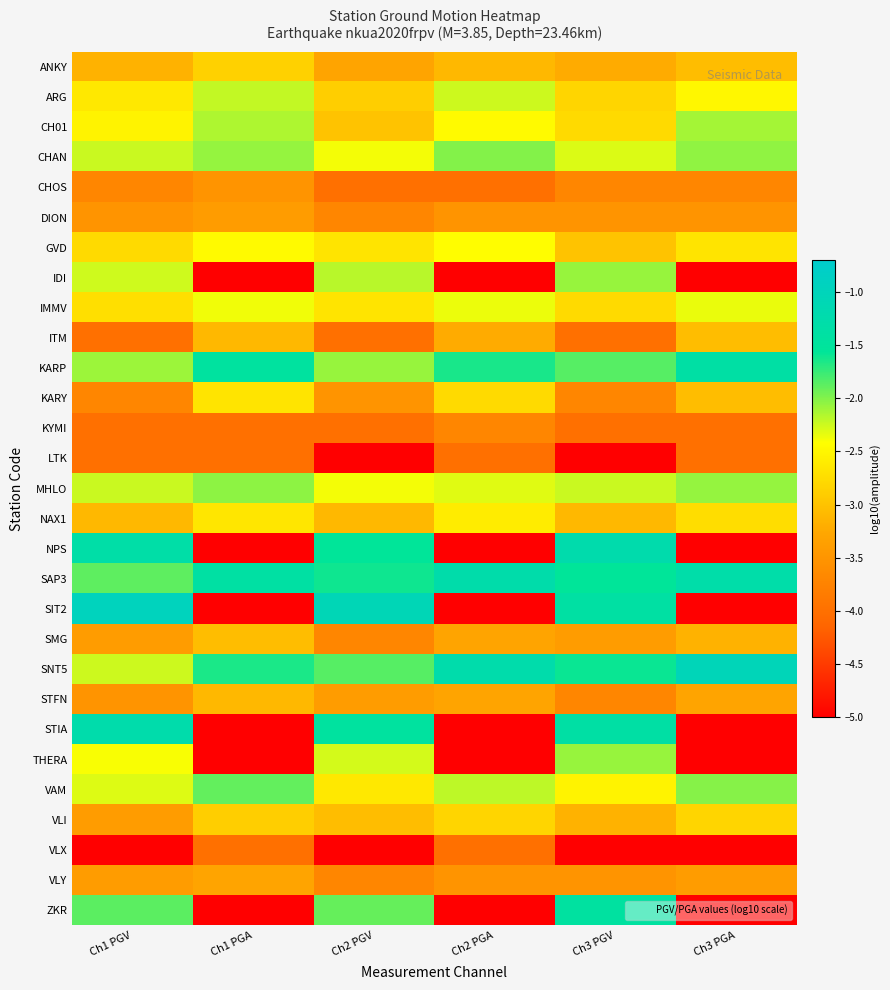

What is the minimum value shown in the chart?

-6.0